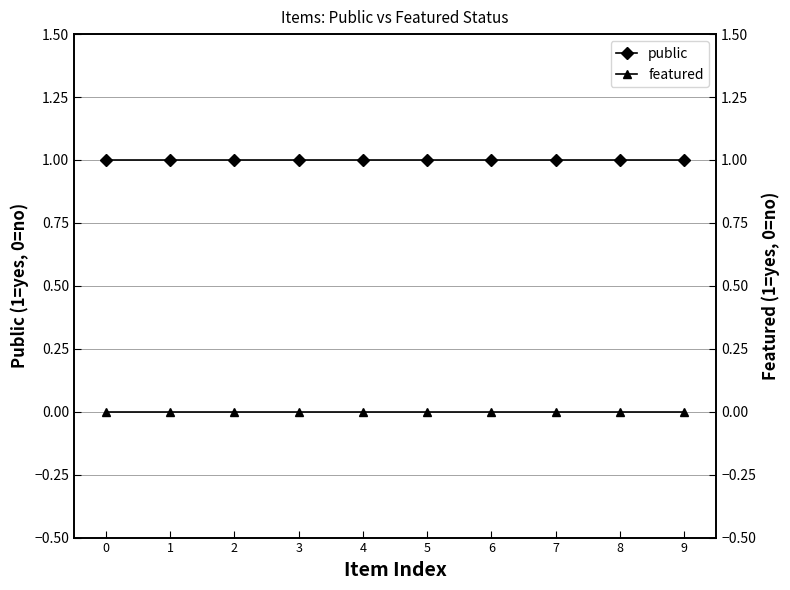

True or false: featured and public cross at least once.

False